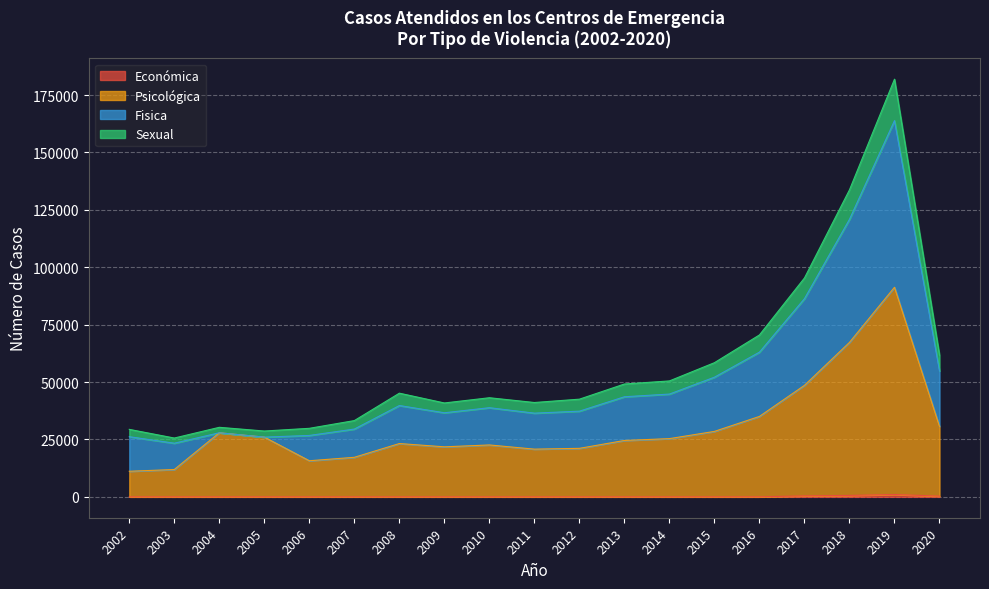

At which category is the sum across all series the highest?

2019